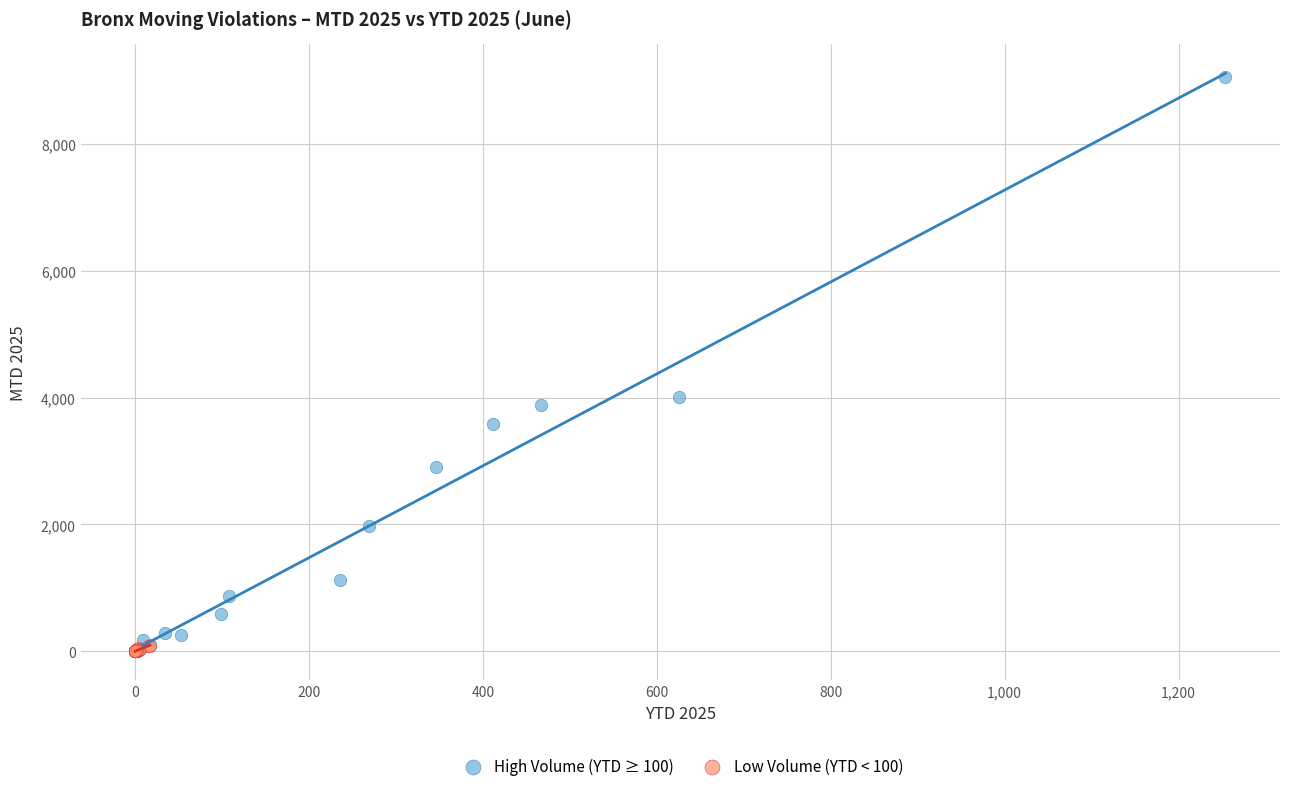

Which series reaches the minimum Y coordinate?

Low Volume (YTD < 100)